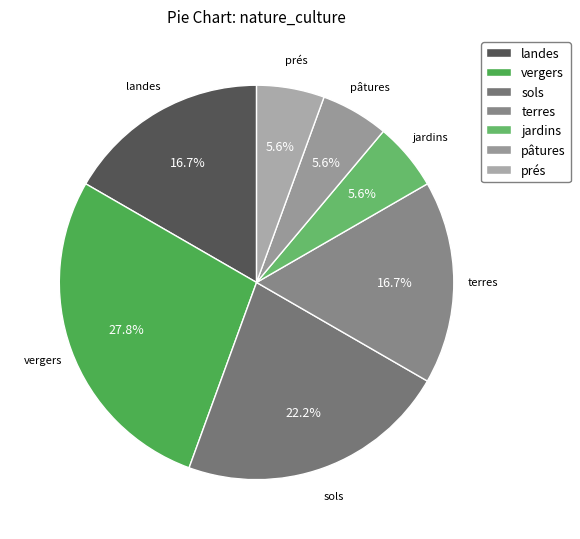

To the nearest percent, what is the difference between the largest and smallest slice percentages?

22%